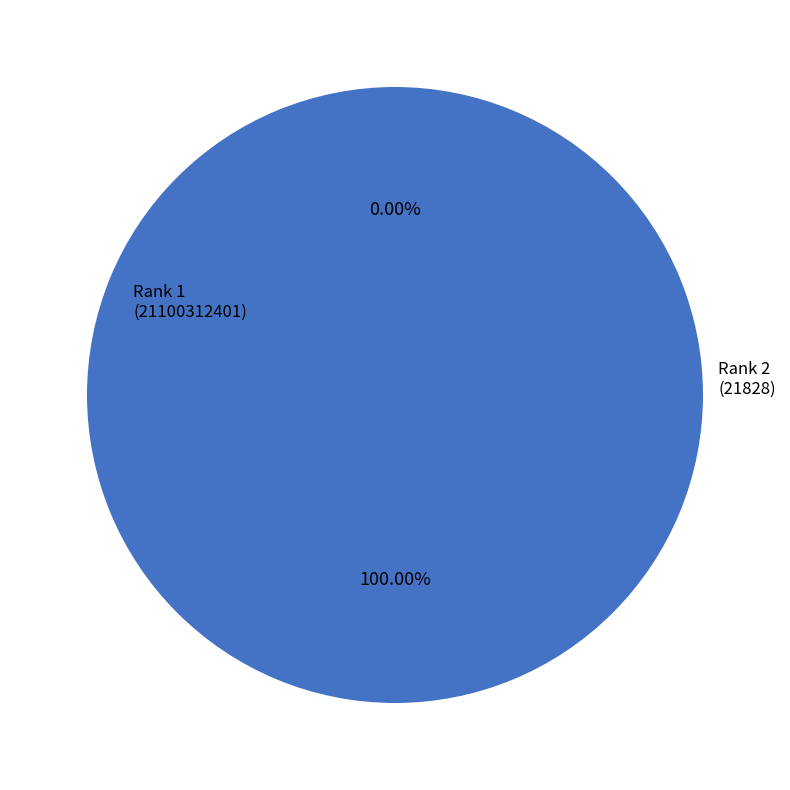

To the nearest percent, what is the difference between the Rank 2 and Rank 1 slice percentages?

100%